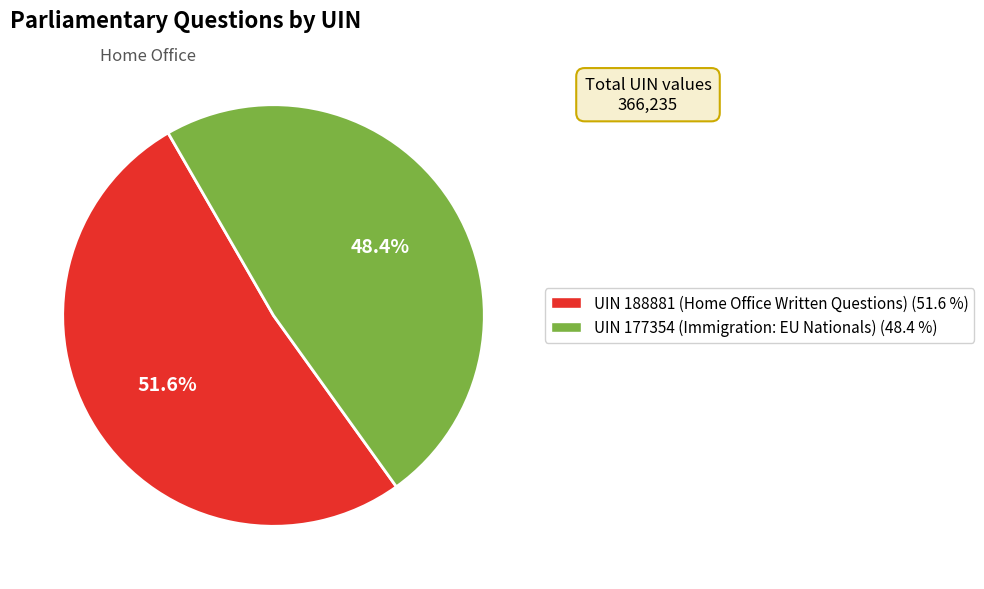

Combined, do UIN 177354 (Immigration: EU Nationals) and UIN 188881 (Home Office Written Questions) account for over 50%?

Yes